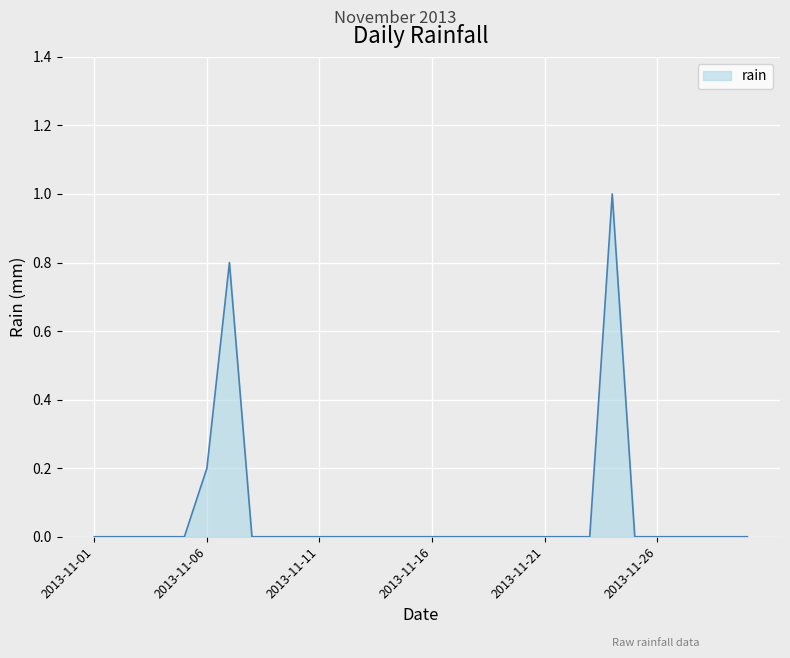

What is the greatest value displayed?

1.0